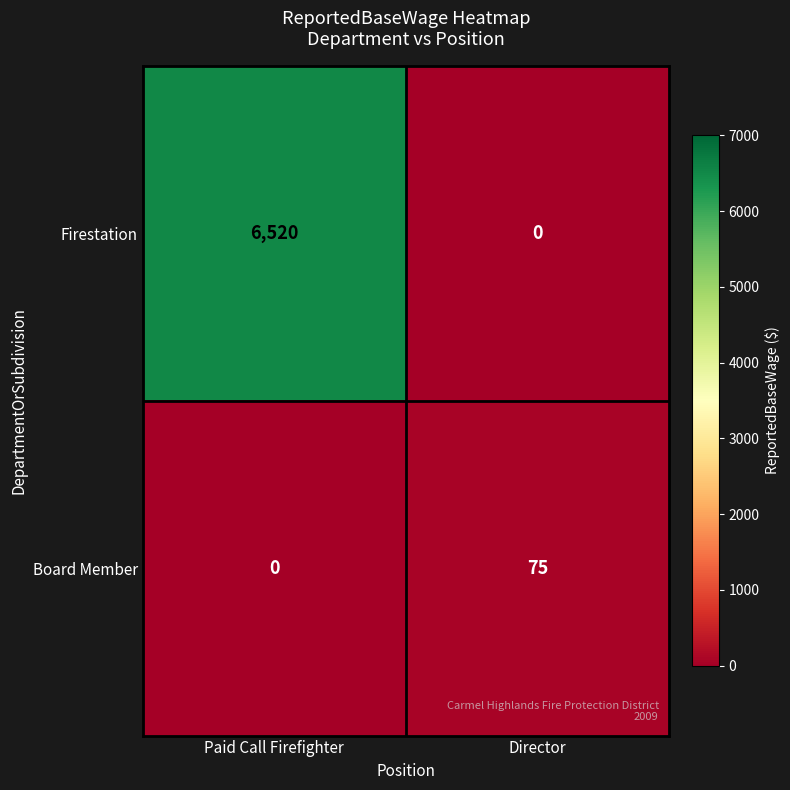

At which label is Board Member closest to 37?

Paid Call Firefighter